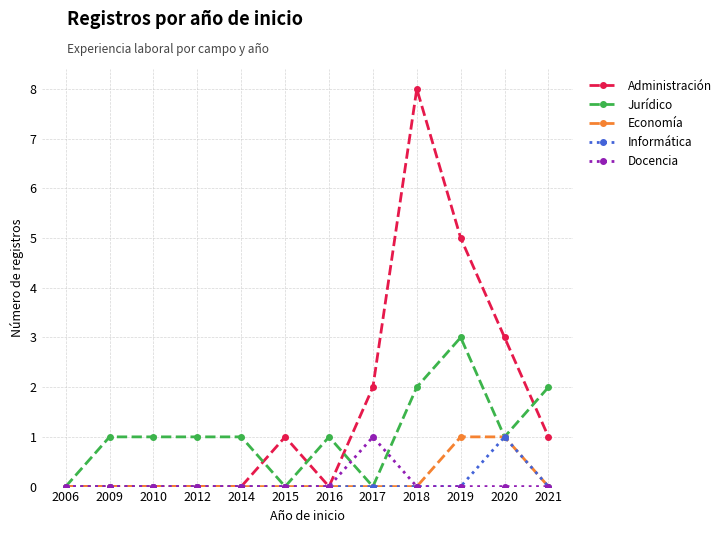

At which category is the sum across all series the highest?

2018